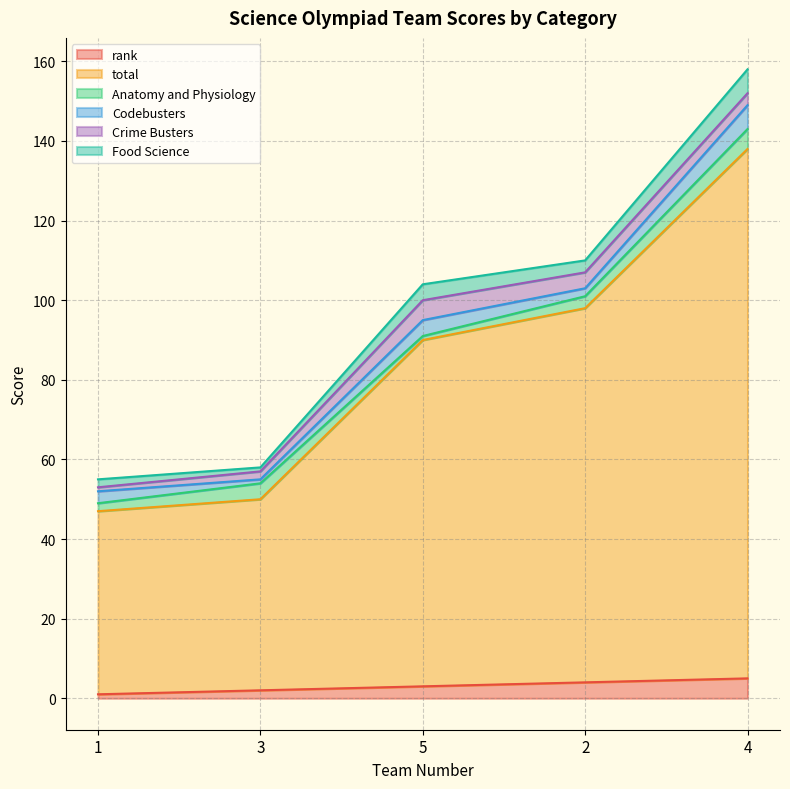

What is the label of the 5th point from the left?

4